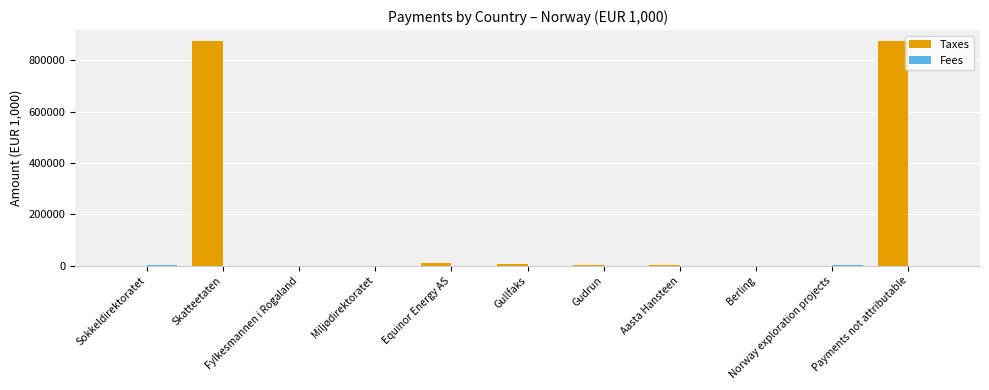

Which series has the largest range (max minus min)?

Taxes